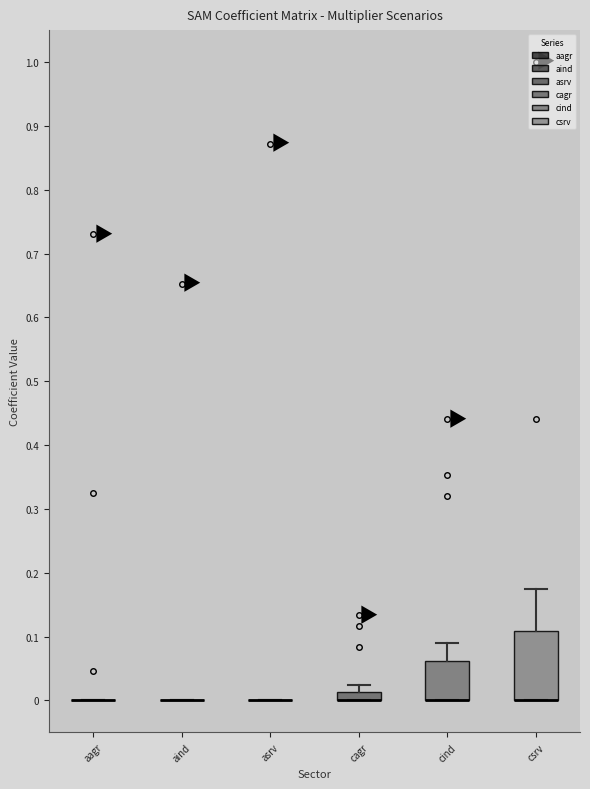

Comparing the boxes themselves (not the whiskers), which one is the tallest?

csrv